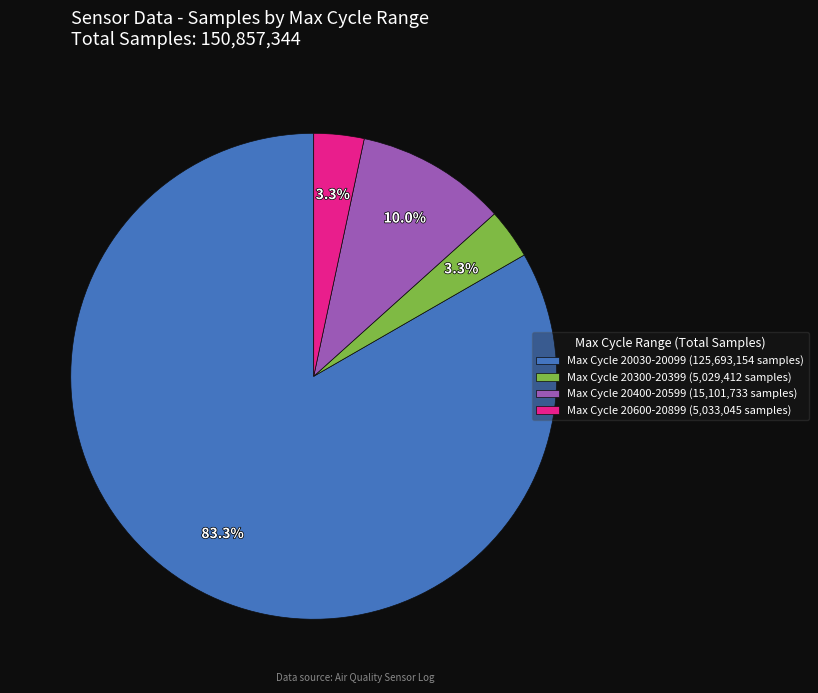

What is the ratio of the value at Max Cycle 20400-20599 (15,101,733 samples) to the value at Max Cycle 20600-20899 (5,033,045 samples)?

3.0